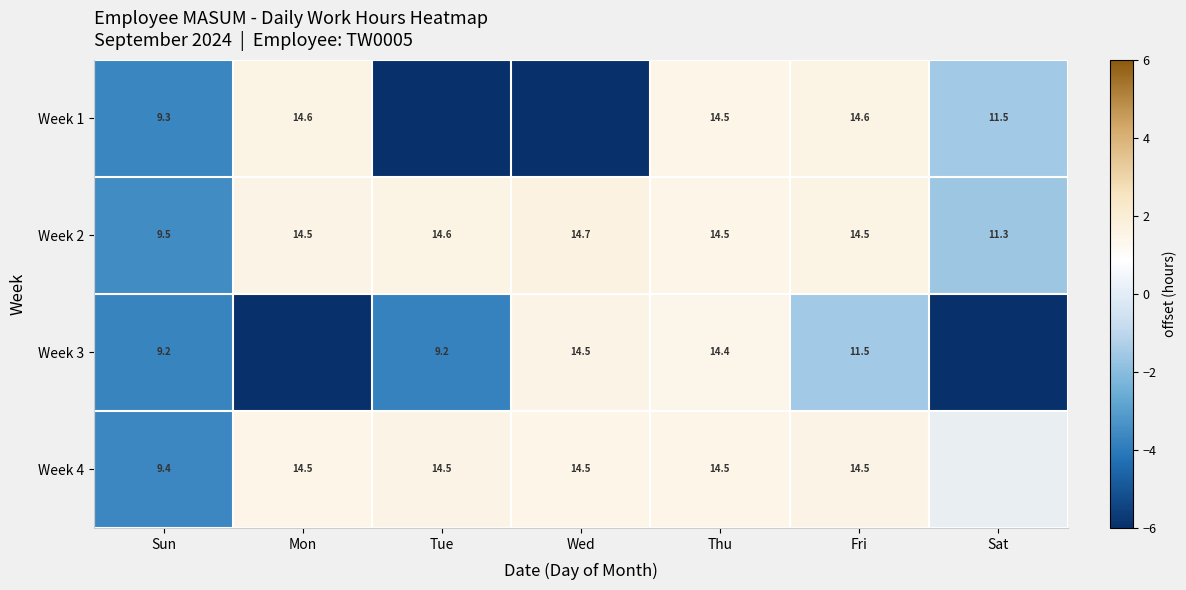

At which label does Week 2 reach its peak?

Wed